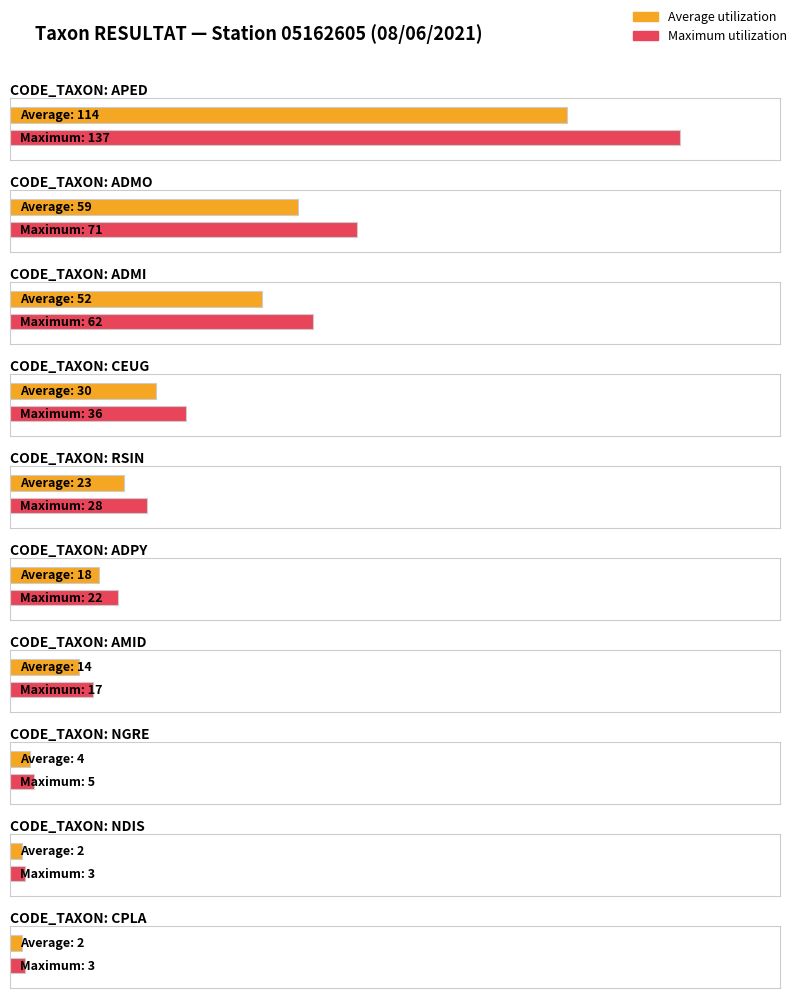

What are all the series names shown in the legend?

Average utilization, Maximum utilization